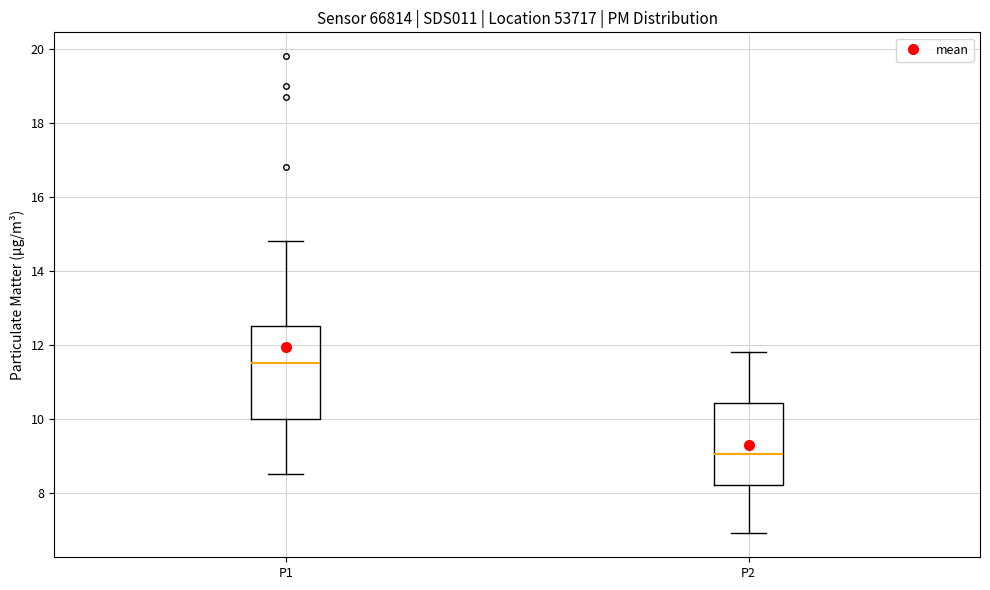

Where does the median line of the box for P1 sit on the y-axis? The values are not printed on the chart, so give them approximately, as read against the axis.

11.6